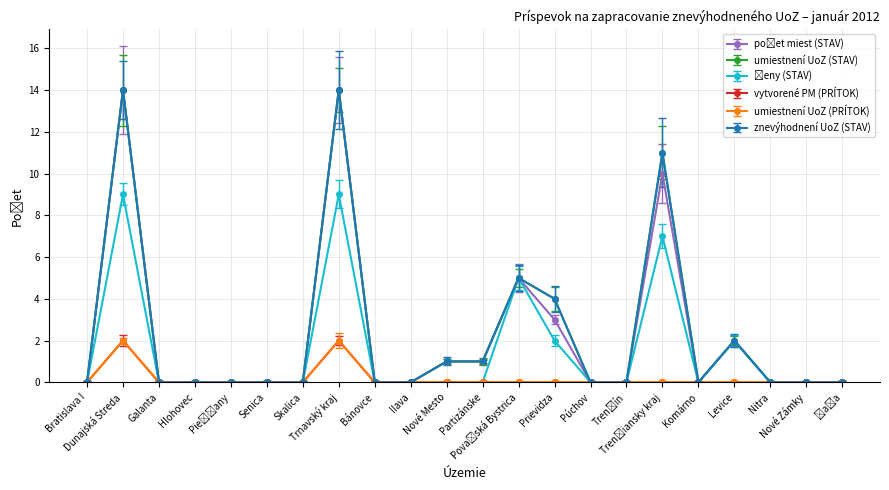

What is the difference between the maximum and minimum values in the umiestnení UoZ (STAV) series?

14